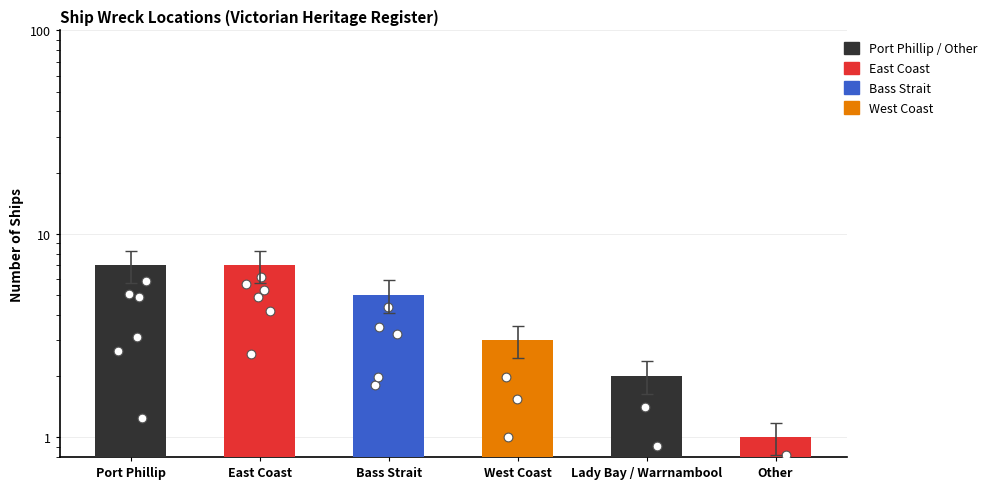

Which has a higher value, Bass Strait or Lady Bay / Warrnambool?

Bass Strait